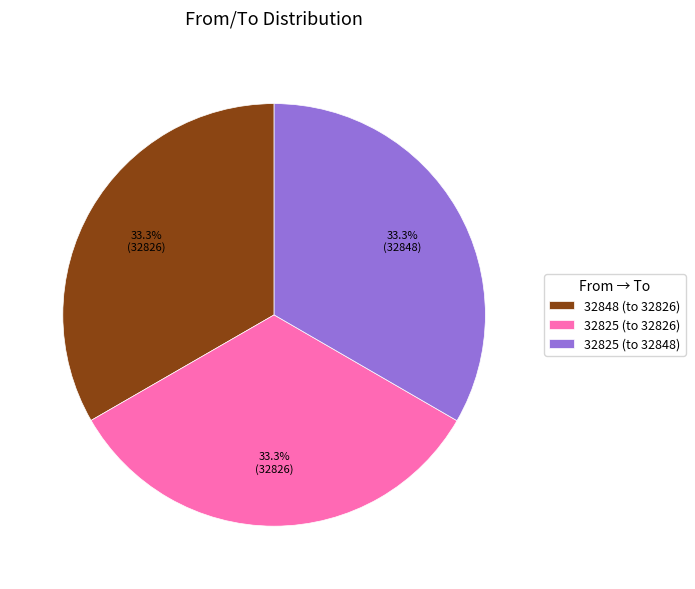

Is there a majority slice in this chart?

No